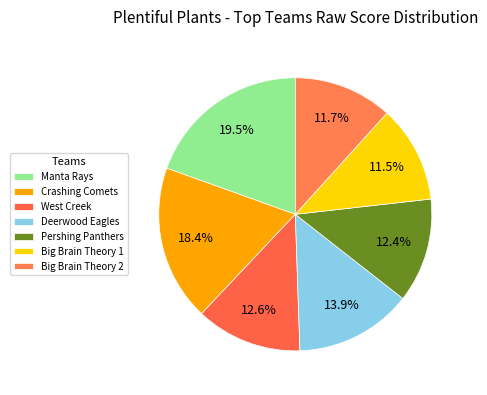

Does any single category account for the majority?

No